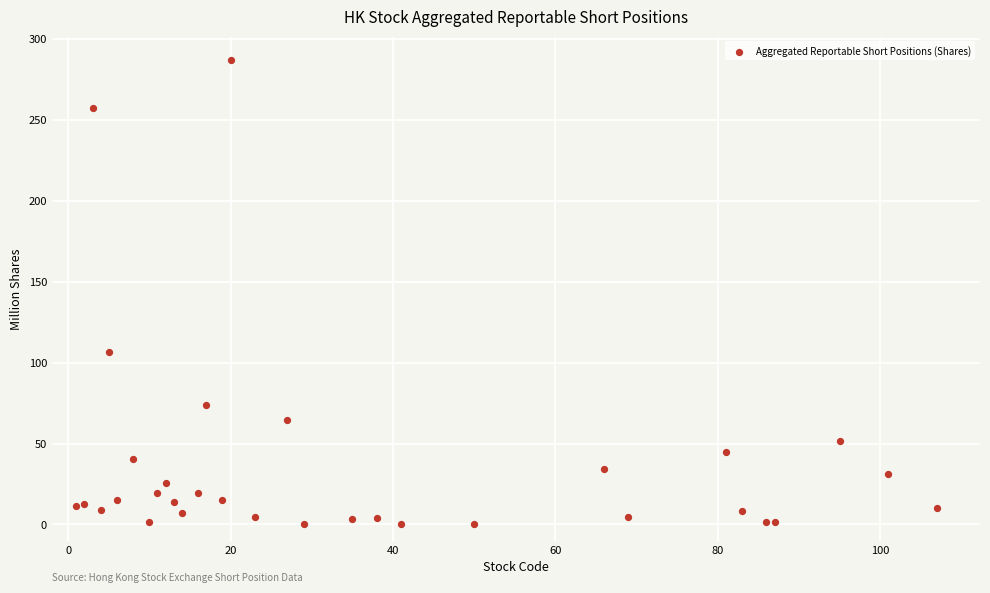

What Y value in the scatter plot is closest to 143?

106.3